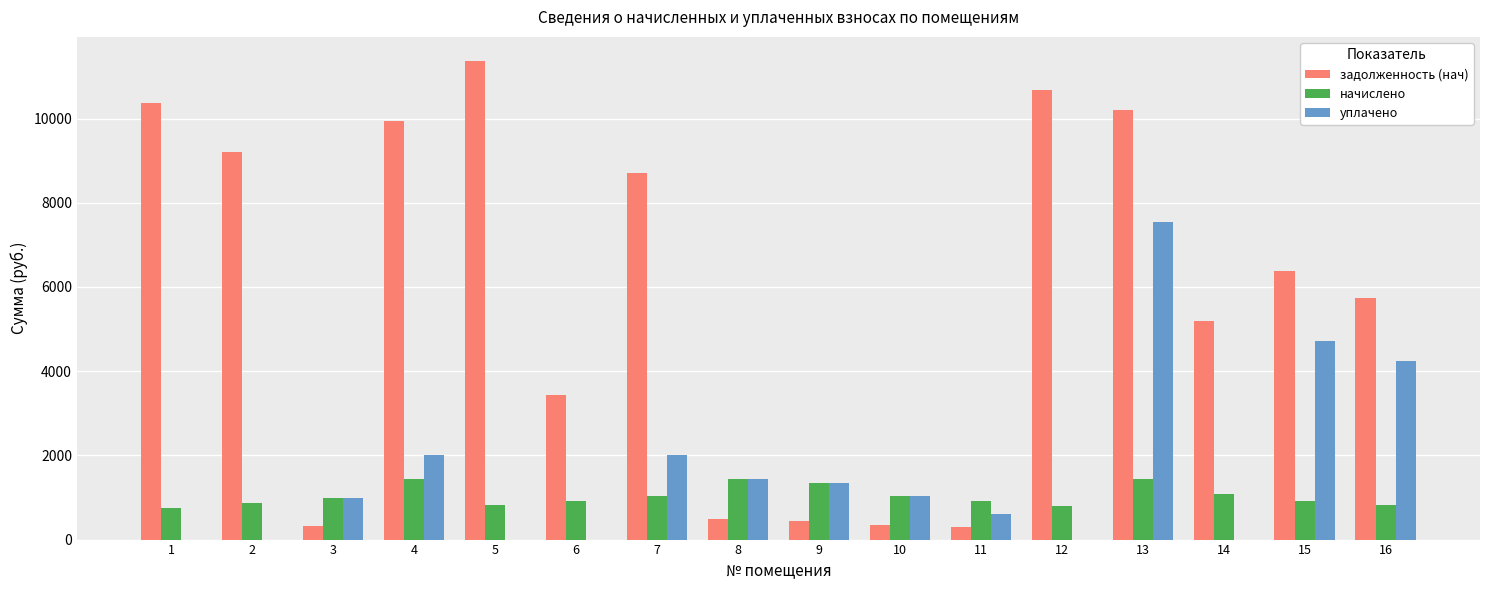

Which series changed the most between 1 and 2?

задолженность (нач)